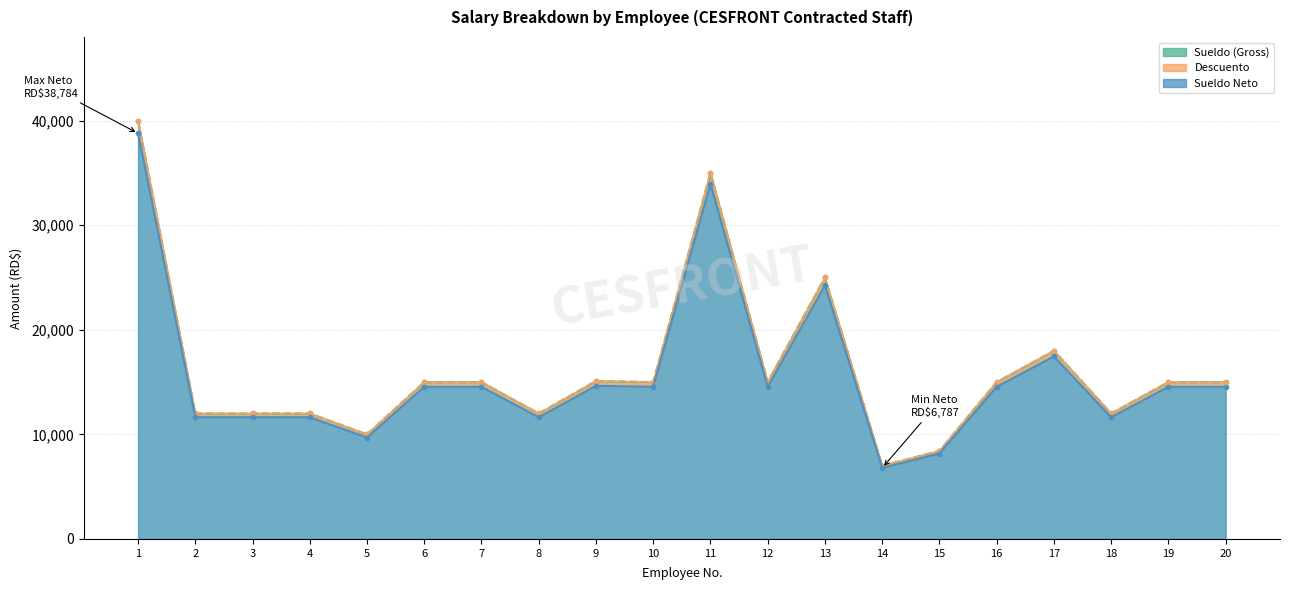

How many interior local valleys does the Descuento series have?

6